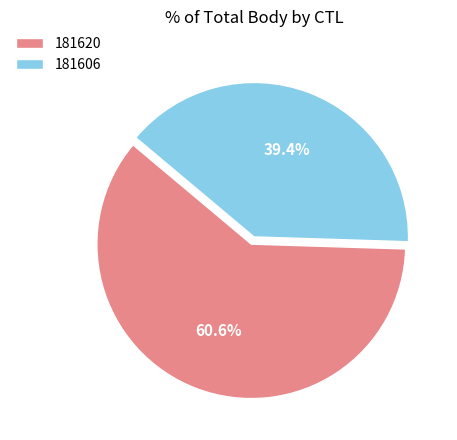

What is the ratio of the value at 181620 to the value at 181606?

1.5